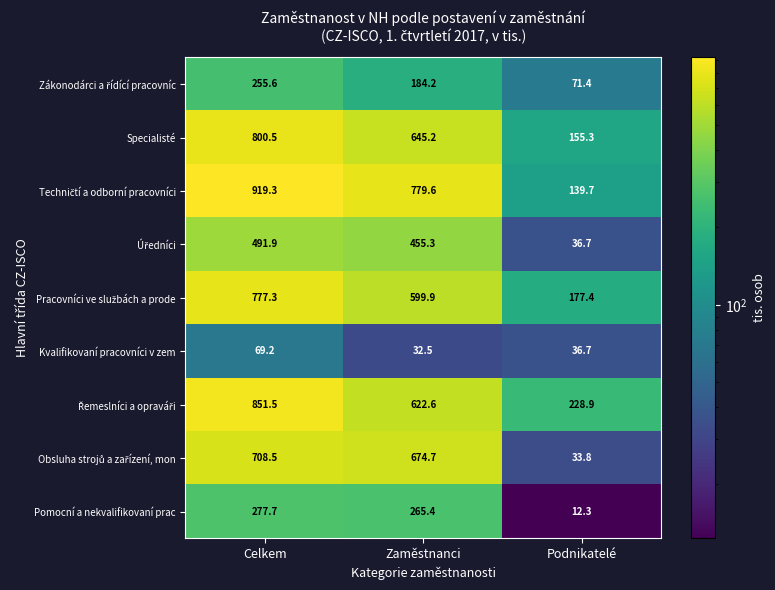

What is the spread (max minus min) of values at Zaměstnanci?

747.1